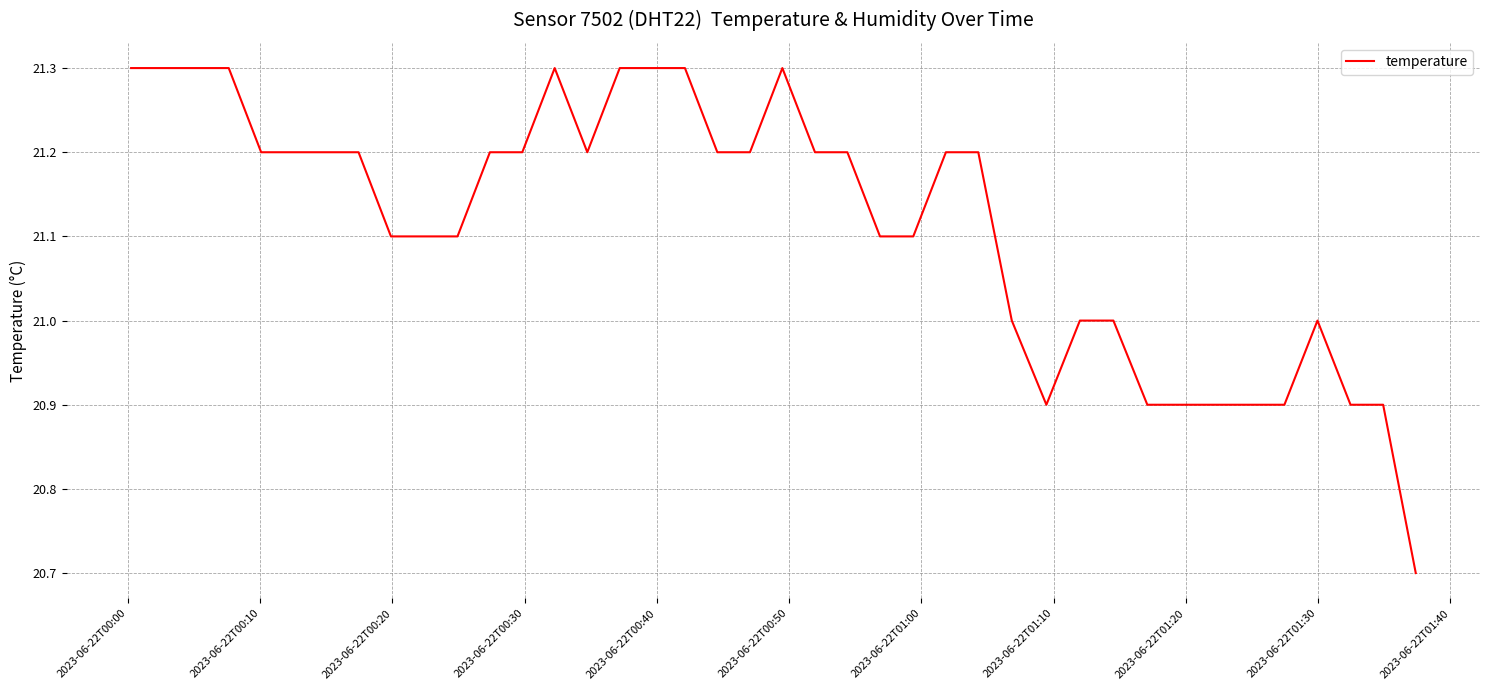

What is the difference between the maximum and minimum values?

0.6